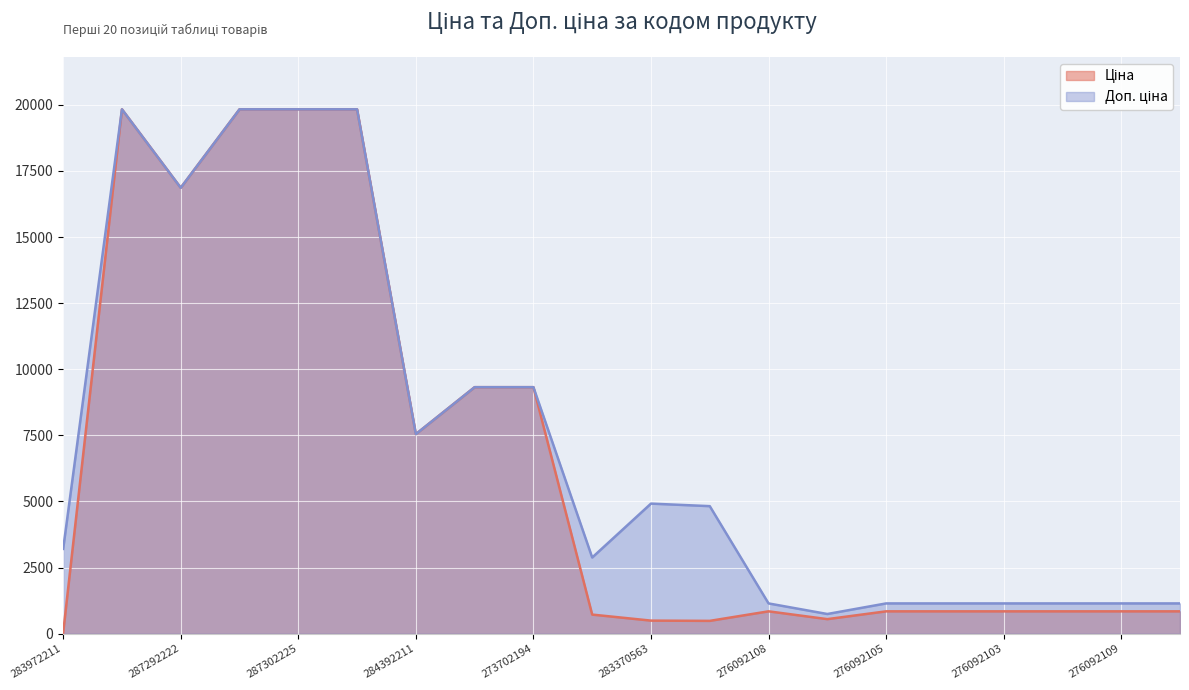

Reading right to left, list all the values displayed in this chart.

Ціна: 276092106=842.8	276092109=842.8	276092035=842.8	276092103=842.8	276092104=842.8	276092105=842.8	276092107=547.8	276092108=842.8	283340563=482.1	283370563=491.7	283280563=719.6	273702194=9321.4	273702193=9321.4	284392211=7545.9	287302224=19831.1	287302225=19831.1	287302226=19831.1	287292222=16863.2	287302223=19831.1	283972211=32.0
Доп. ціна: 276092106=1142.1	276092109=1142.1	276092035=1142.1	276092103=1142.1	276092104=1142.1	276092105=1142.1	276092107=742.0	276092108=1142.1	283340563=4821.4	283370563=4917.4	283280563=2878.5	273702194=9321.4	273702193=9321.4	284392211=7545.9	287302224=19831.1	287302225=19831.1	287302226=19831.1	287292222=16863.2	287302223=19831.1	283972211=3205.0